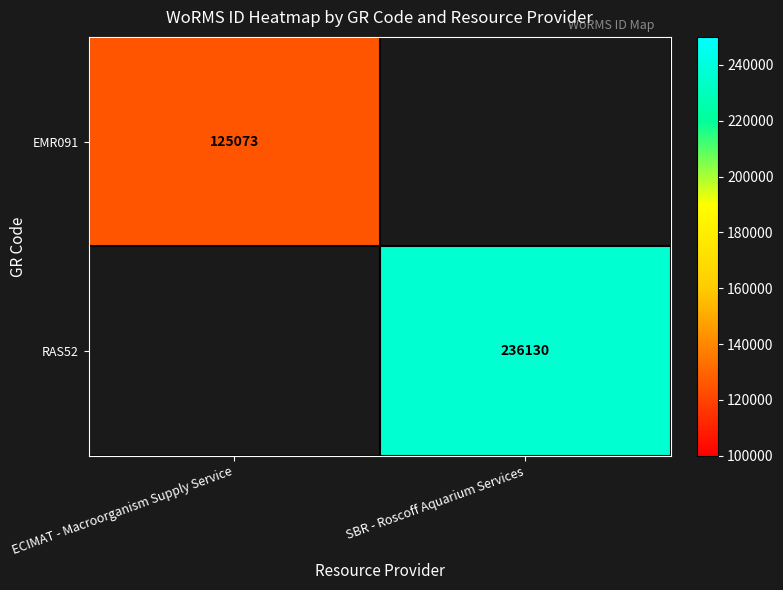

Is the value of EMR091 at ECIMAT - Macroorganism Supply Service greater than the value of RAS52 at SBR - Roscoff Aquarium Services?

No